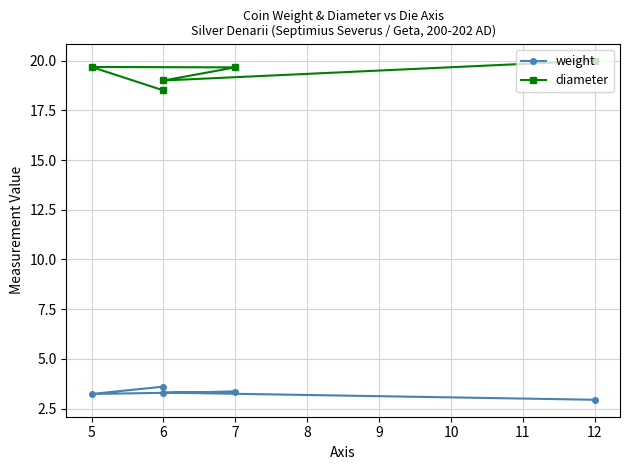

At how many categories does at least one series exceed 10?

5